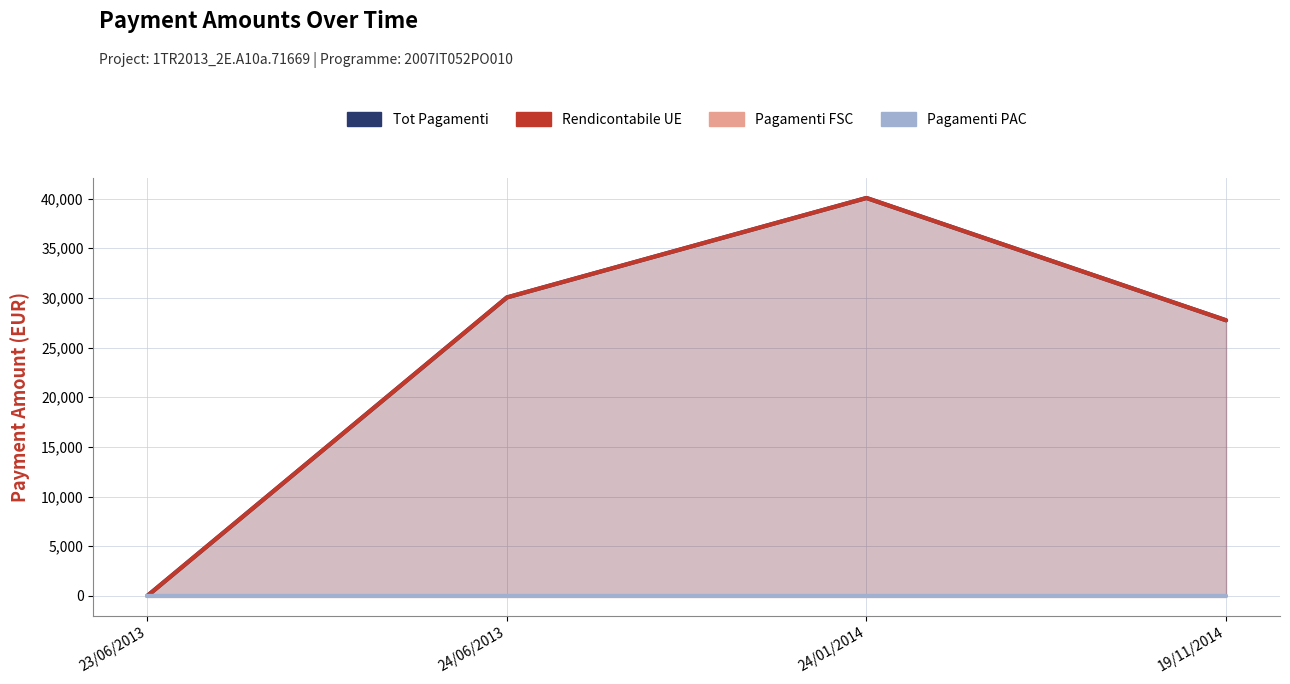

True or false: OC_TOT_PAGAMENTI_RENDICONTAB_UE and OC_TOT_PAGAMENTI_PAC intersect in this chart.

False